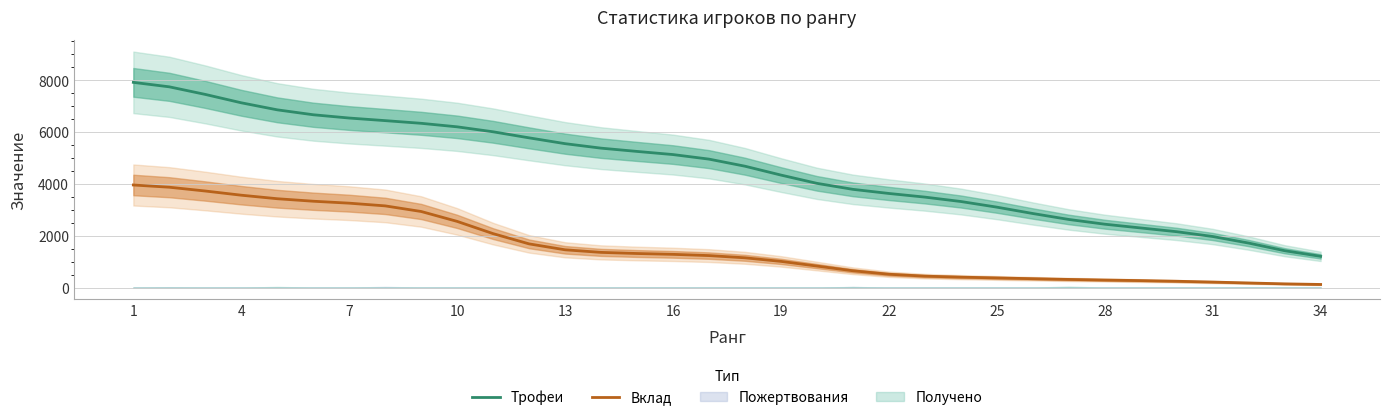

The value of Вклад at 19 is 1010.9. True or false?

True